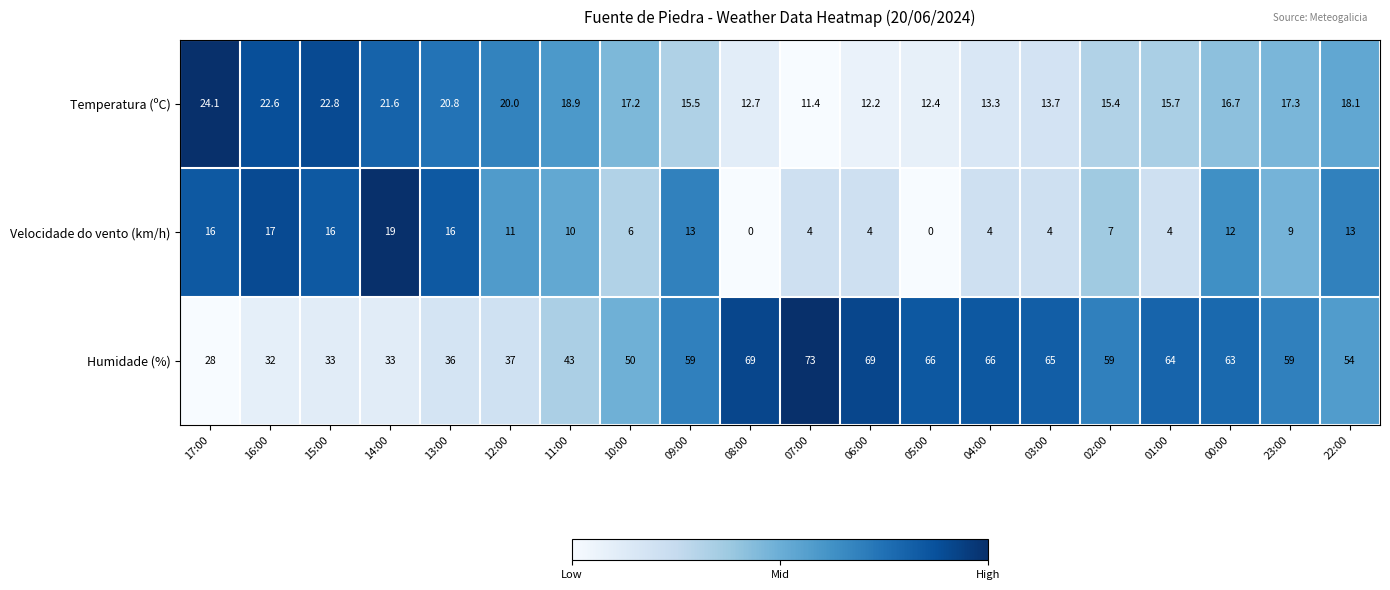

What is the sum of the Temperatura (ºC) values at 01:00 and 14:00?

37.3